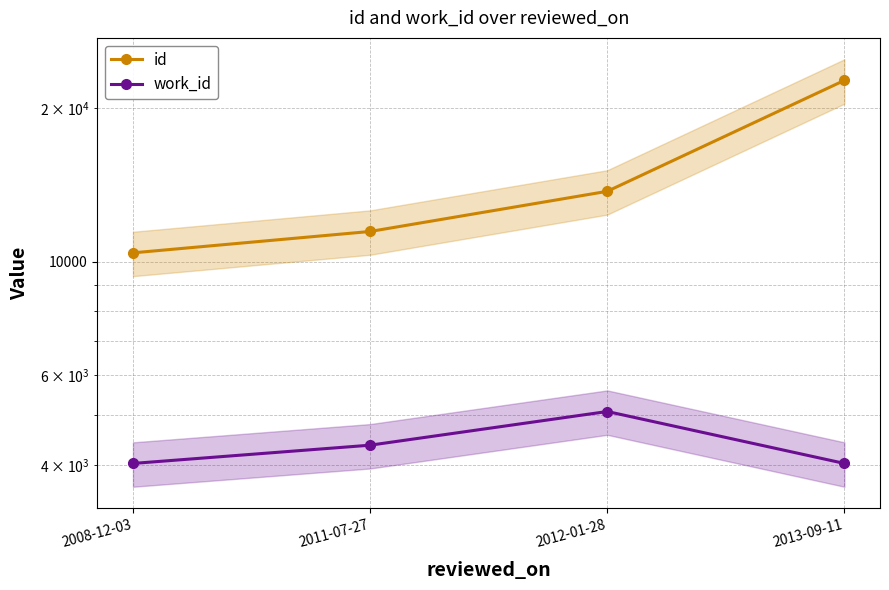

Reading left to right, what are all the values shown in this chart?

id: 2008-12-03=10419	2011-07-27=11475	2012-01-28=13758	2013-09-11=22710
work_id: 2008-12-03=4024	2011-07-27=4370	2012-01-28=5088	2013-09-11=4024